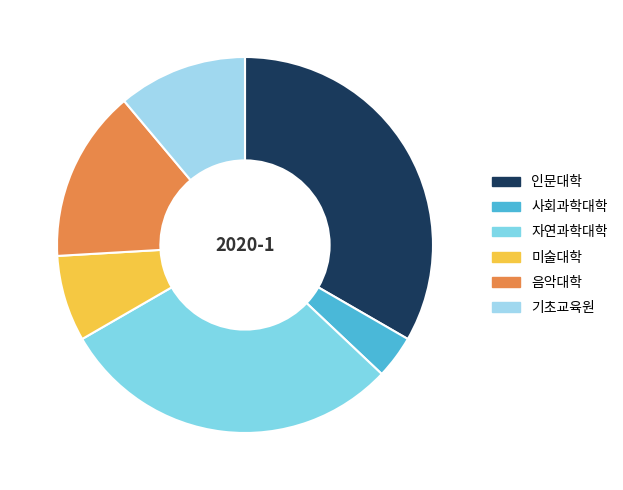

Is it true that 자연과학대학 is 43% of the pie?

False